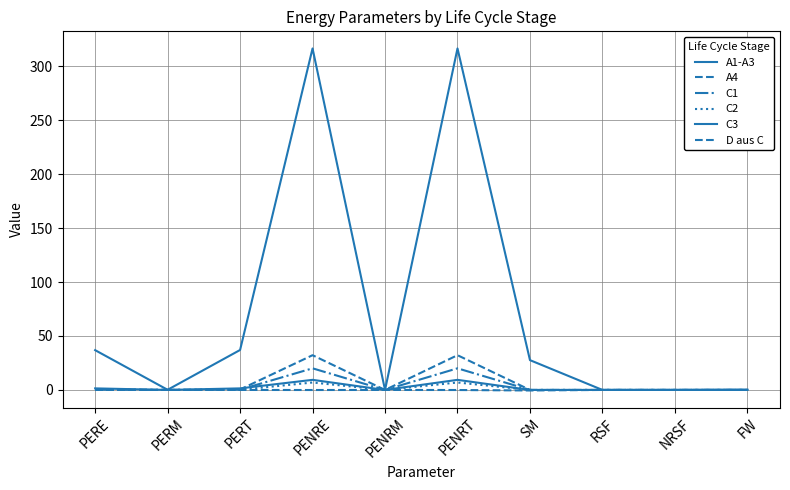

Reading left to right, list all the values displayed in this chart.

A1-A3: 36.9	0.1	37.0	316.5	0.0	316.5	27.6	0.0	0.0	0.3
A4: 0.5	0.0	0.5	32.2	0.0	32.2	0.0	0.0	0.0	0.0
C1: 0.2	0.0	0.2	20.0	0.0	20.0	0.0	0.0	0.0	0.0
C2: 0.1	0.0	0.1	6.9	0.0	6.9	0.0	0.0	0.0	0.0
C3: 1.4	0.0	1.4	9.4	0.0	9.4	0.0	0.0	0.0	0.0
D aus C: -0.0	0.0	-0.0	-0.1	0.0	-0.1	-0.5	0.0	0.0	-0.0